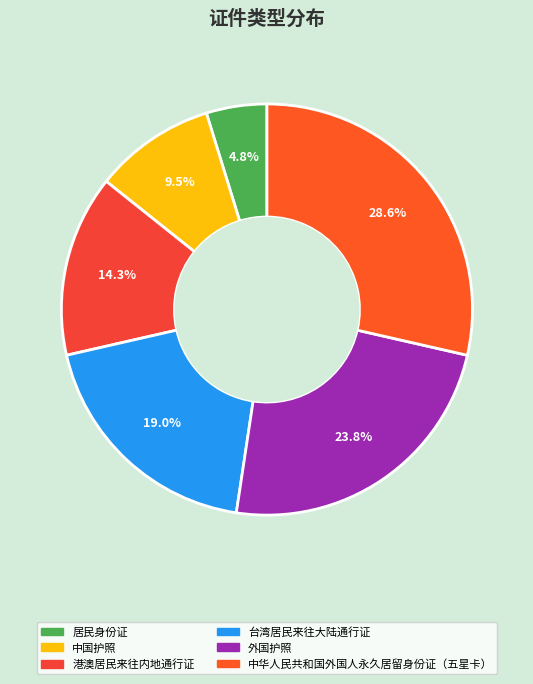

Does any single category account for the majority?

No